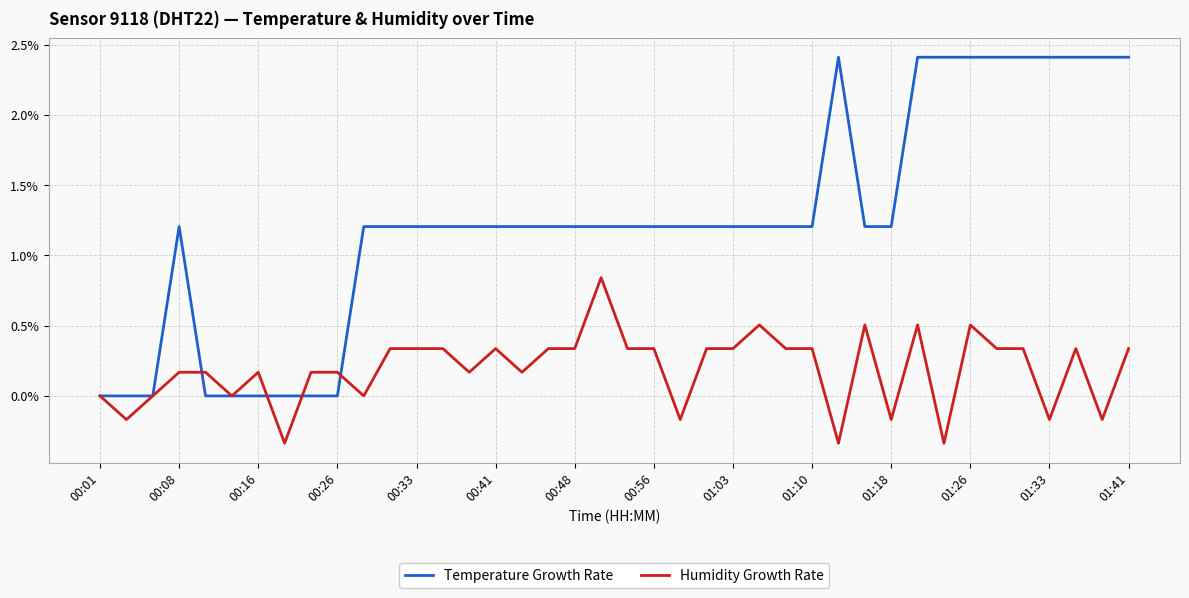

Rank the series by their average value, from lowest to highest.

Humidity Growth Rate, Temperature Growth Rate